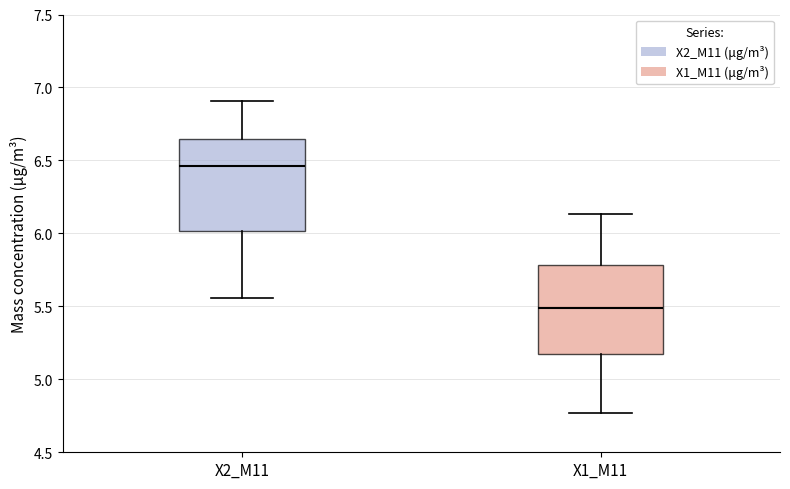

Reading left to right, transcribe this box plot: for each box, give where its median line is, the range the box spans, and where its two whiskers end, as read against the y-axis. The values are not printed on the chart, so give them approximately, as read against the axis.

X2_M11: median 6.45, box 6.00 to 6.65, whiskers 5.55 to 6.90
X1_M11: median 5.50, box 5.20 to 5.80, whiskers 4.75 to 6.15